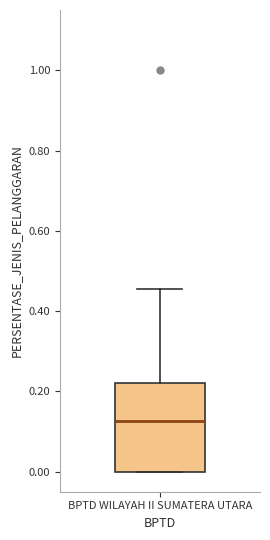

Read this box plot against the y-axis: the position of the median line, the range covered by the box, and the ends of both whiskers. The values are not printed on the chart, so give them approximately, as read against the axis.

median 0.12, box 0.00 to 0.22, whiskers 0.00 to 0.46